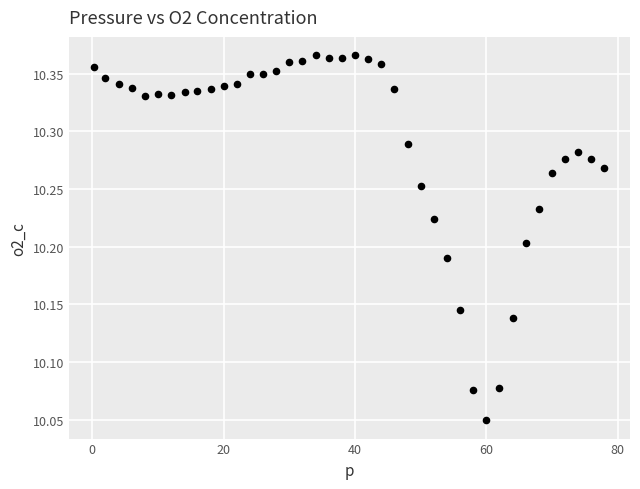

What is the range of X values (max minus min)?

77.7